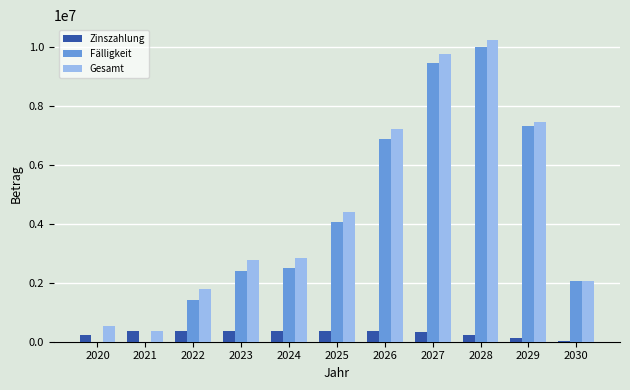

Does the chart contain stacked bars?

No